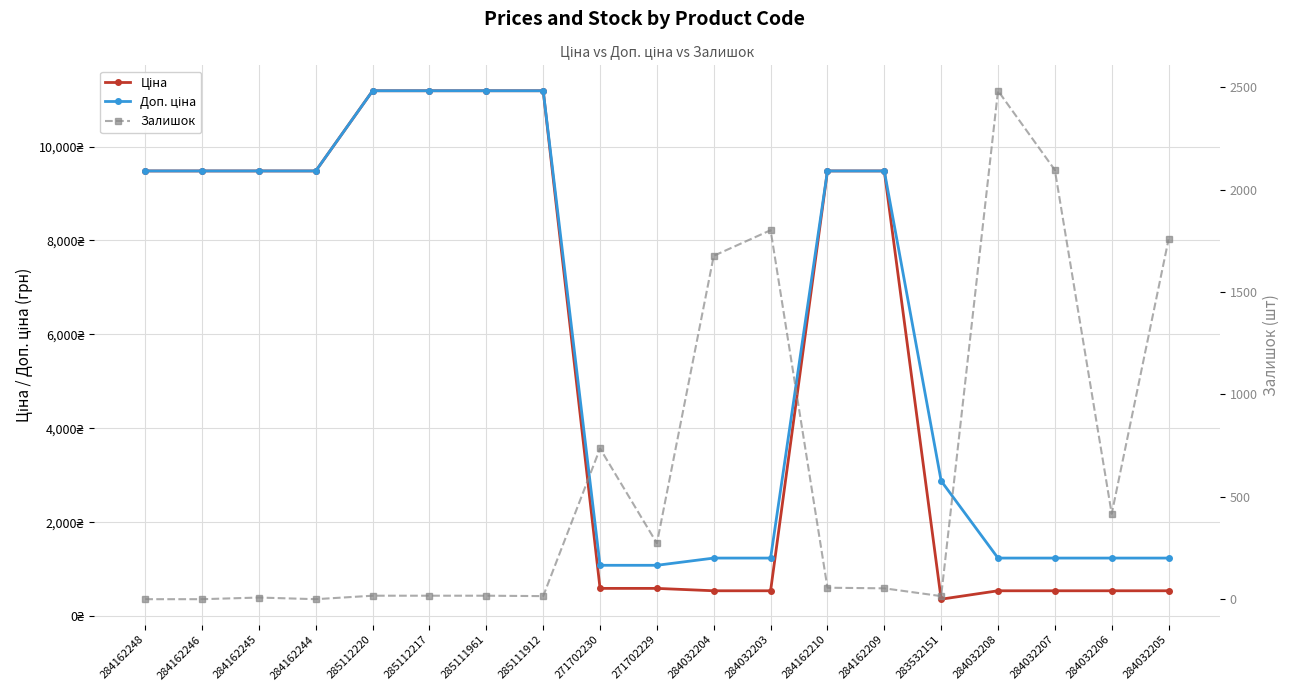

What is the label of the 1st point from the left?

284162248